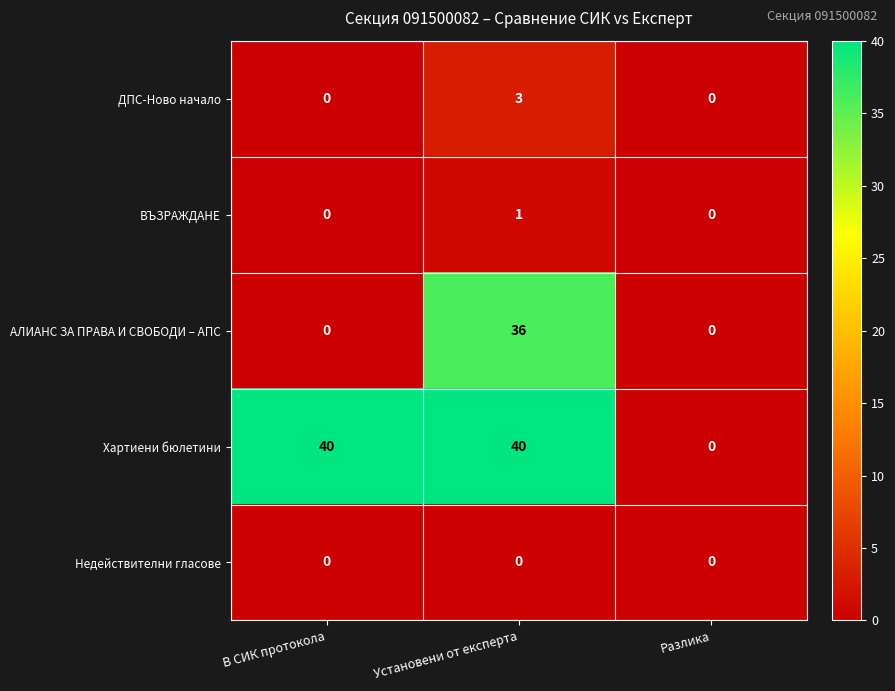

What is the total value across all series at В СИК протокола?

40